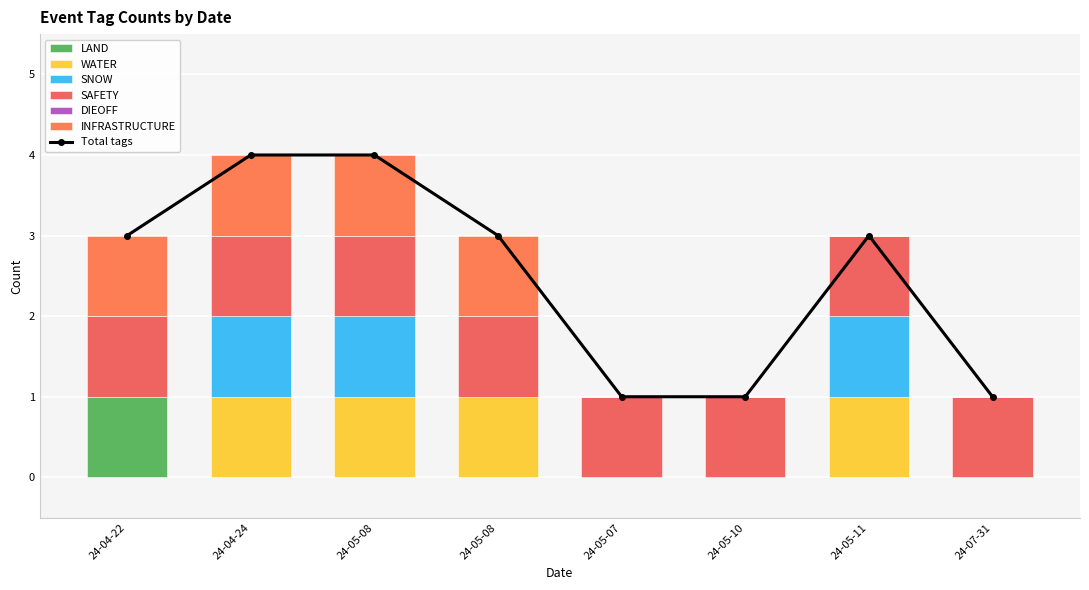

Where is WATER nearest to the value 0?

24-04-22